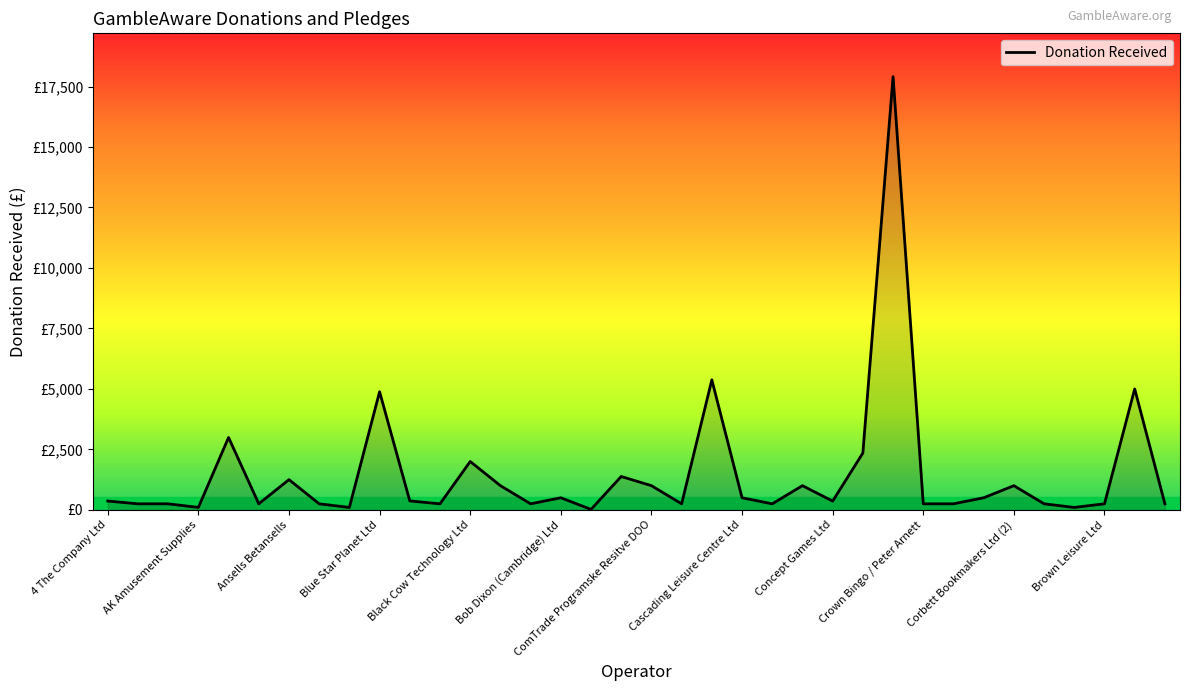

What is the value of the 2nd point from the left?

250.0